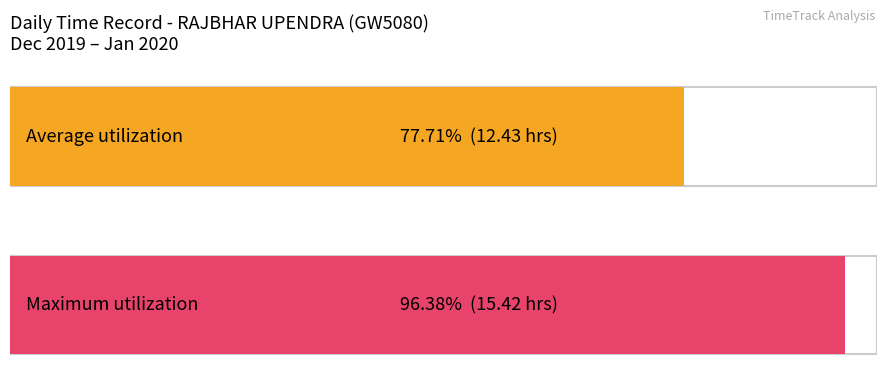

What is the maximum value shown in the chart?

15.4